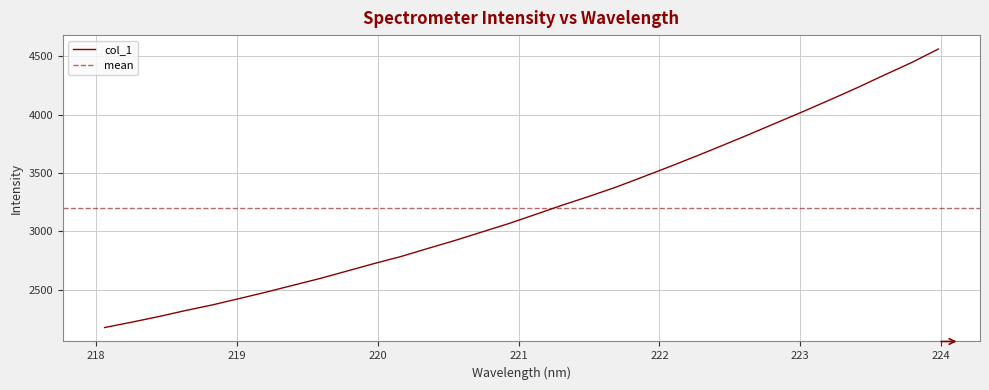

What is the change in value from 220.1623 to 220.9264?

+281.7